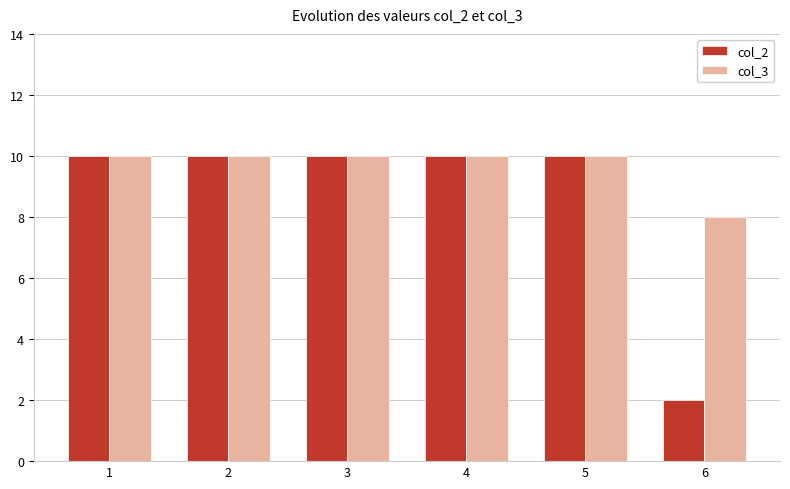

Reading left to right, transcribe all the data shown in this chart.

col_2: 1=10	2=10	3=10	4=10	5=10	6=2
col_3: 1=10	2=10	3=10	4=10	5=10	6=8